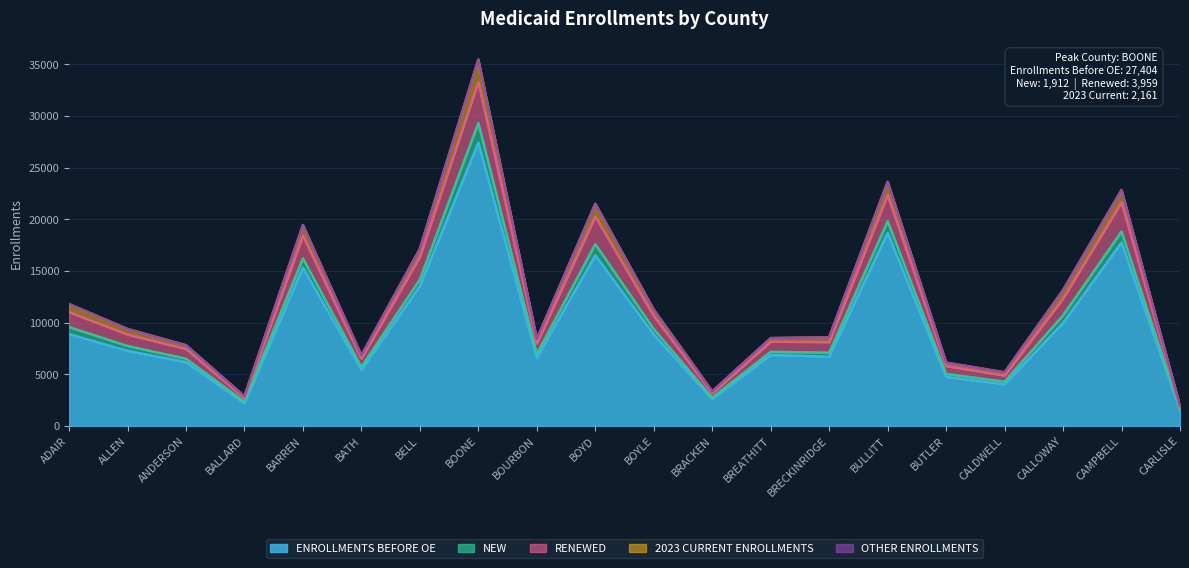

The value of ENROLLMENTS BEFORE OE at BREATHITT is 2206. True or false?

False